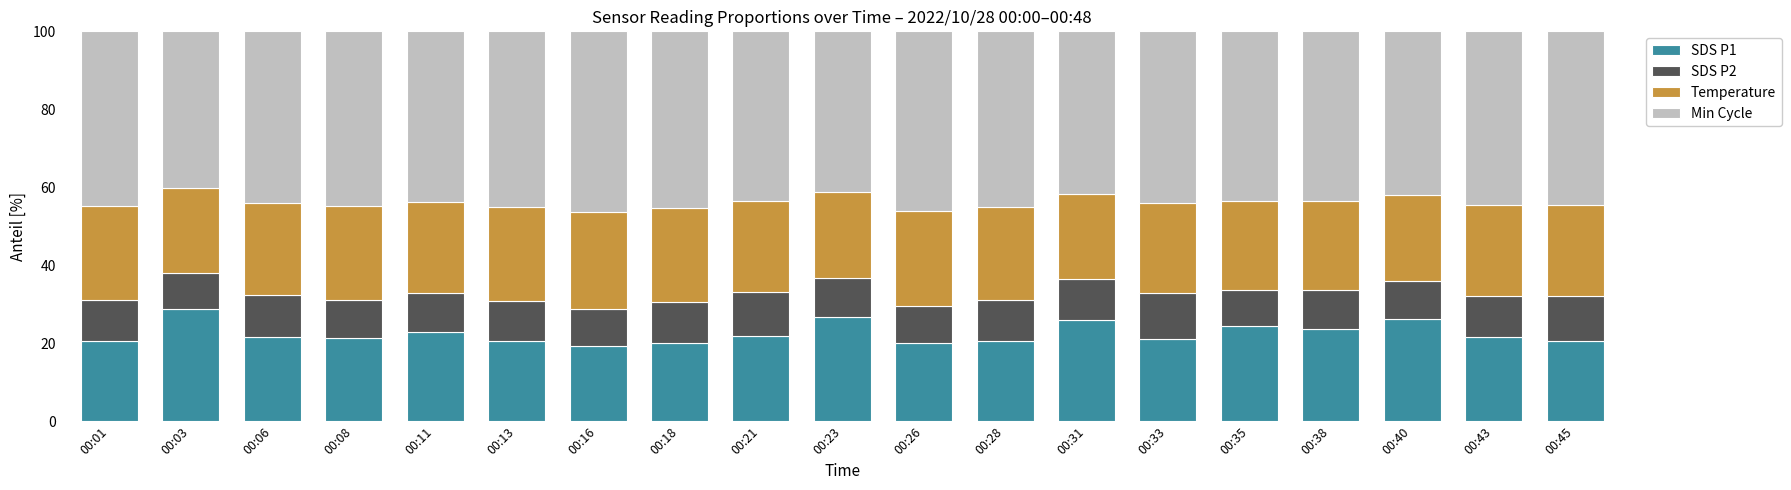

What is the difference between the maximum and minimum values in the SDS P1 series?

9.6